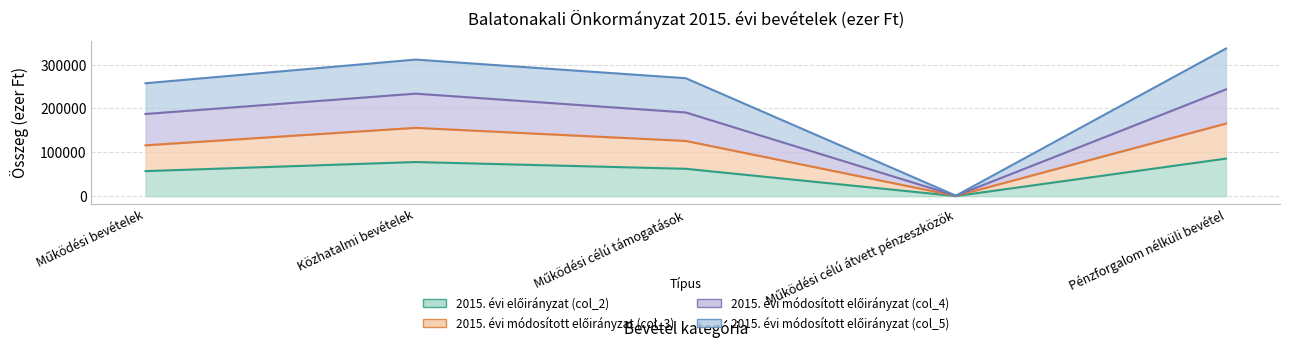

Is the value of 2015. évi módosított előirányzat (col_4) at Pénzforgalom nélküli bevétel greater than the value of 2015. évi előirányzat (col_2) at Közhatalmi bevételek?

Yes